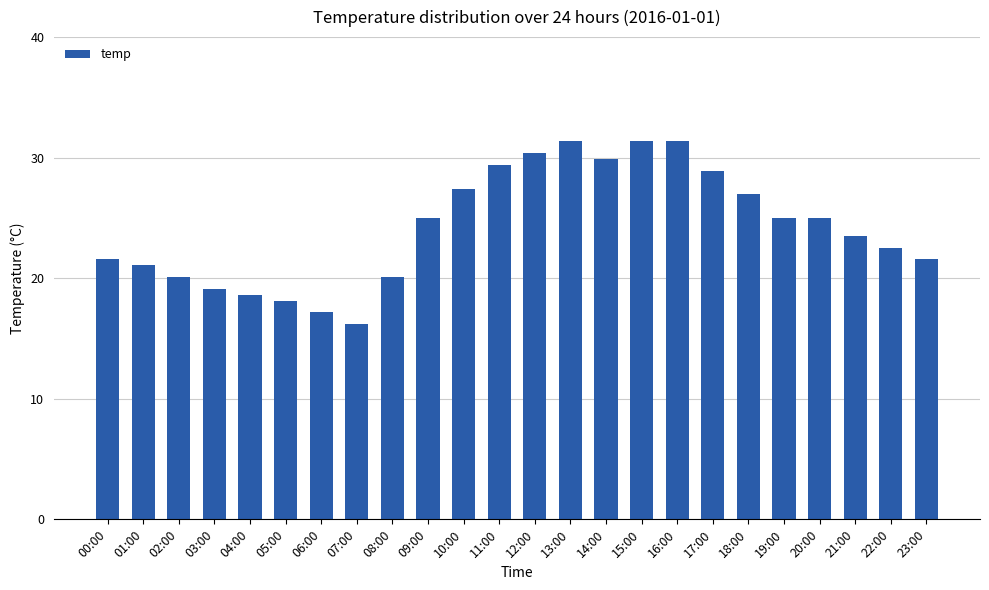

True or false: the data shows 28.8 at 02:00.

False